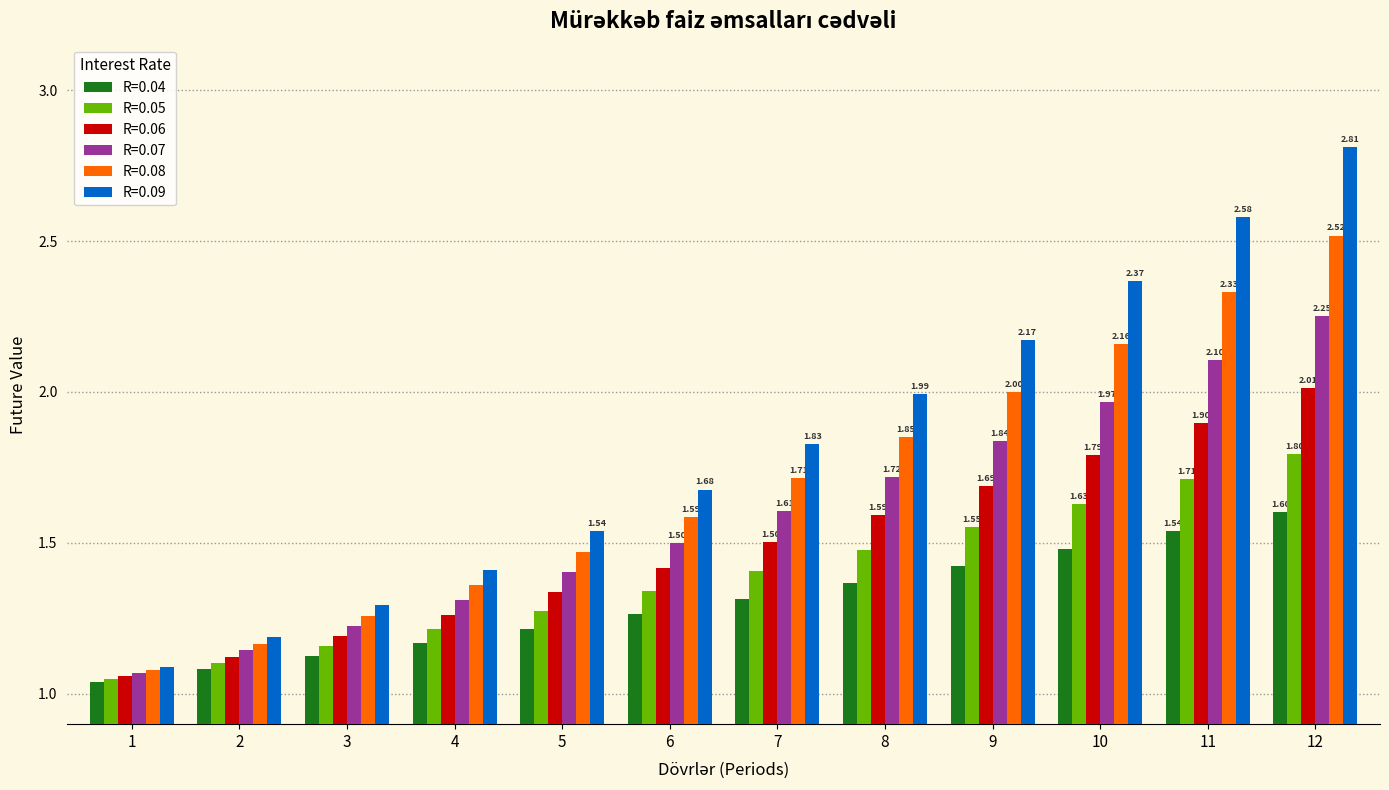

How many series are shown in this chart?

6